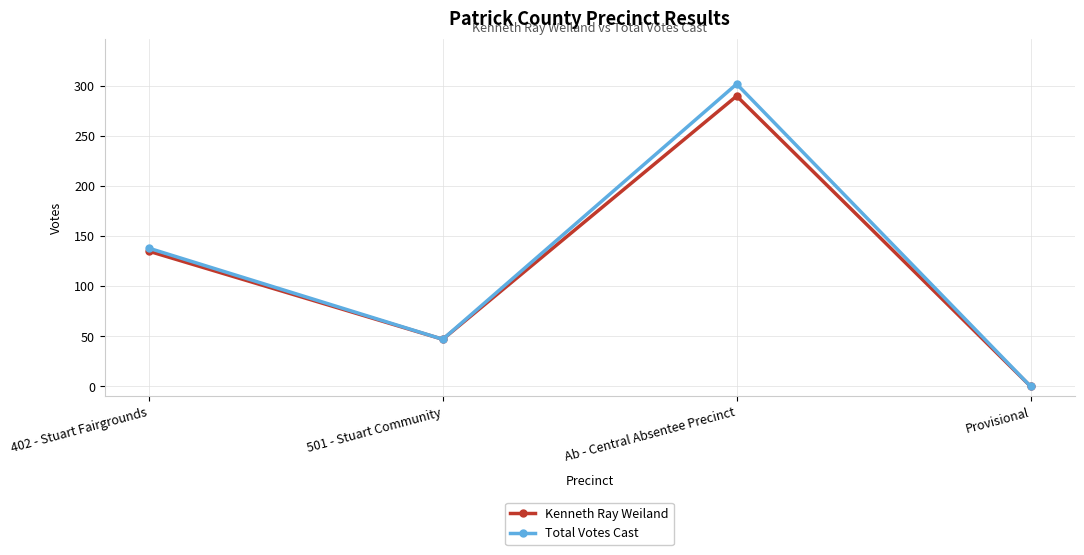

Which series has the largest total across all categories?

Total Votes Cast